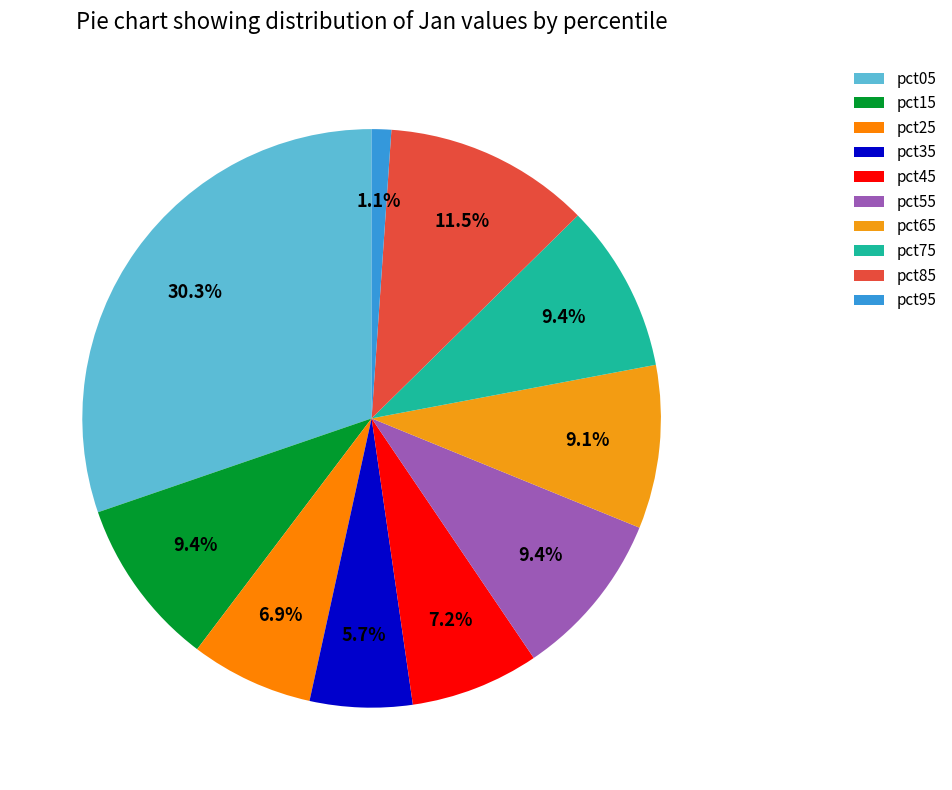

Is there any slice that represents more than half of the pie?

No